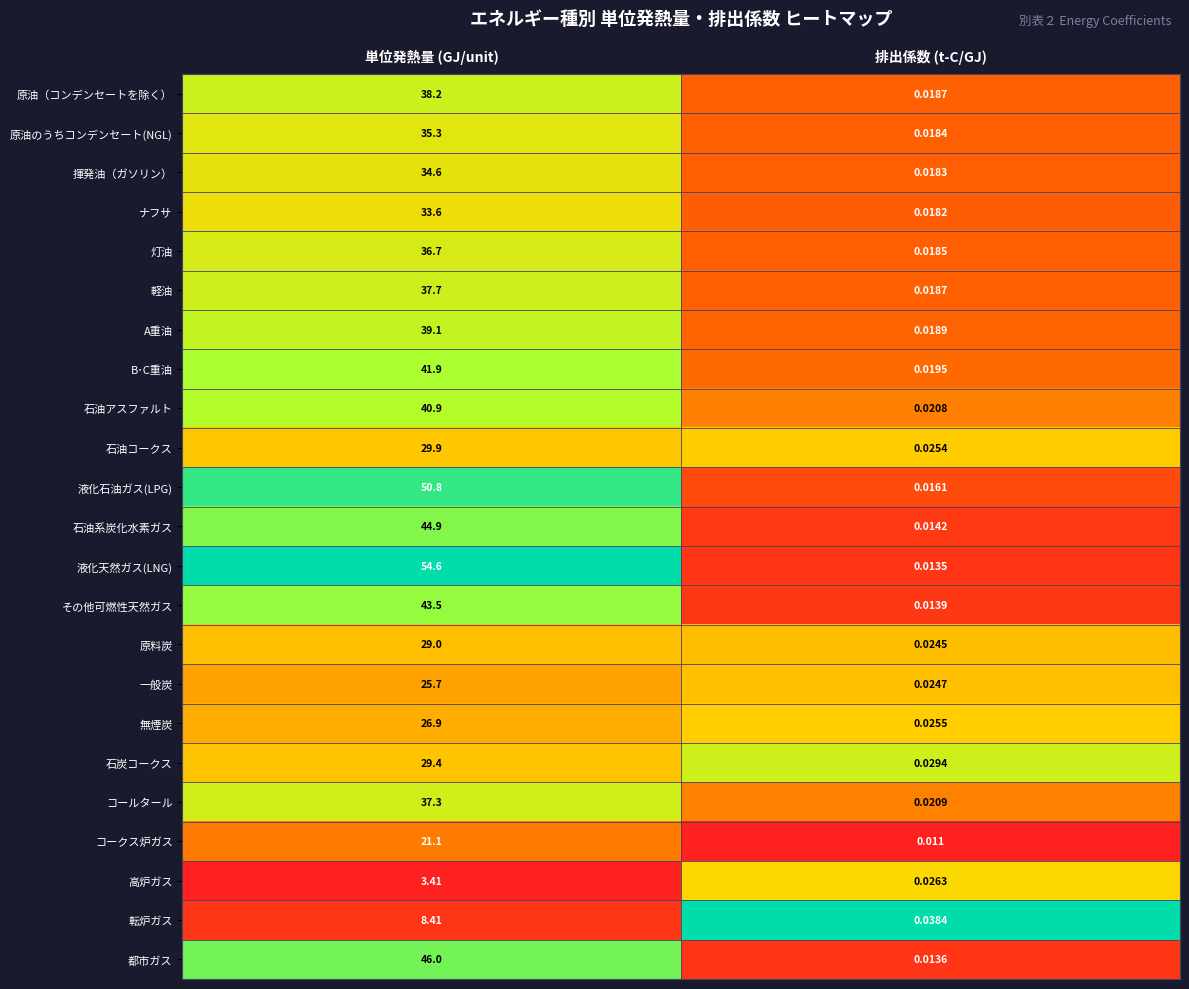

At which category does the chart reach its minimum across all series?

排出係数 (t-C/GJ)